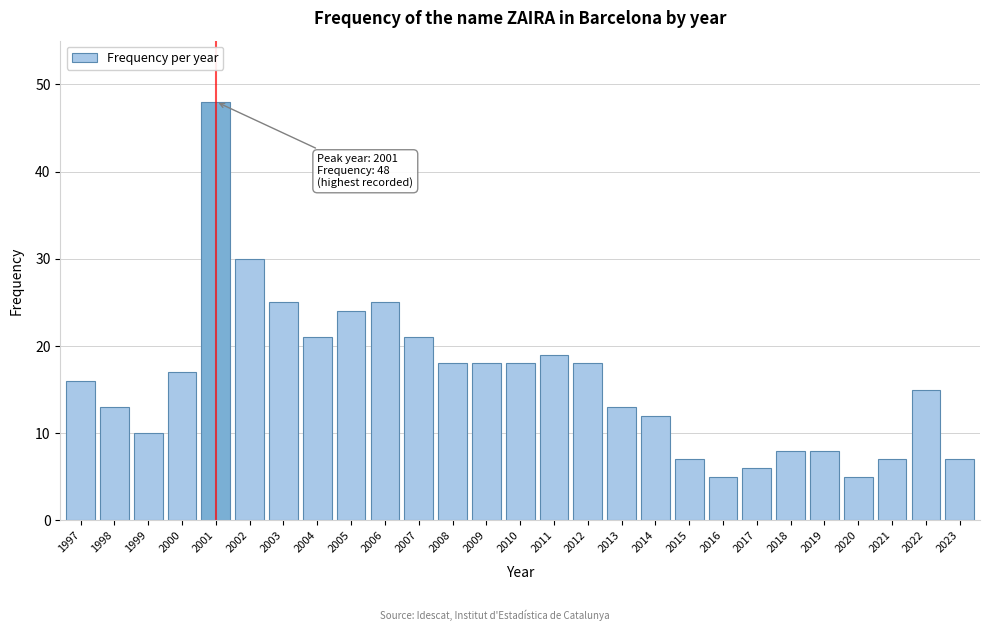

Reading left to right, what are all the values shown in this chart?

1997=16	1998=13	1999=10	2000=17	2001=48	2002=30	2003=25	2004=21	2005=24	2006=25	2007=21	2008=18	2009=18	2010=18	2011=19	2012=18	2013=13	2014=12	2015=7	2016=5	2017=6	2018=8	2019=8	2020=5	2021=7	2022=15	2023=7